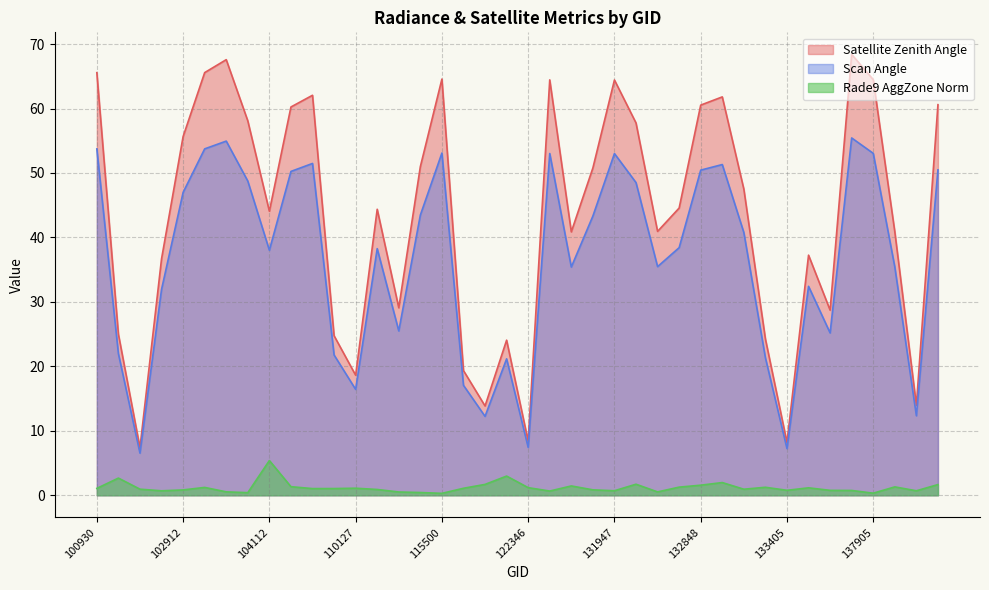

Is it true that rade9_aggzone_norm equals 2.9 at 138881?

False